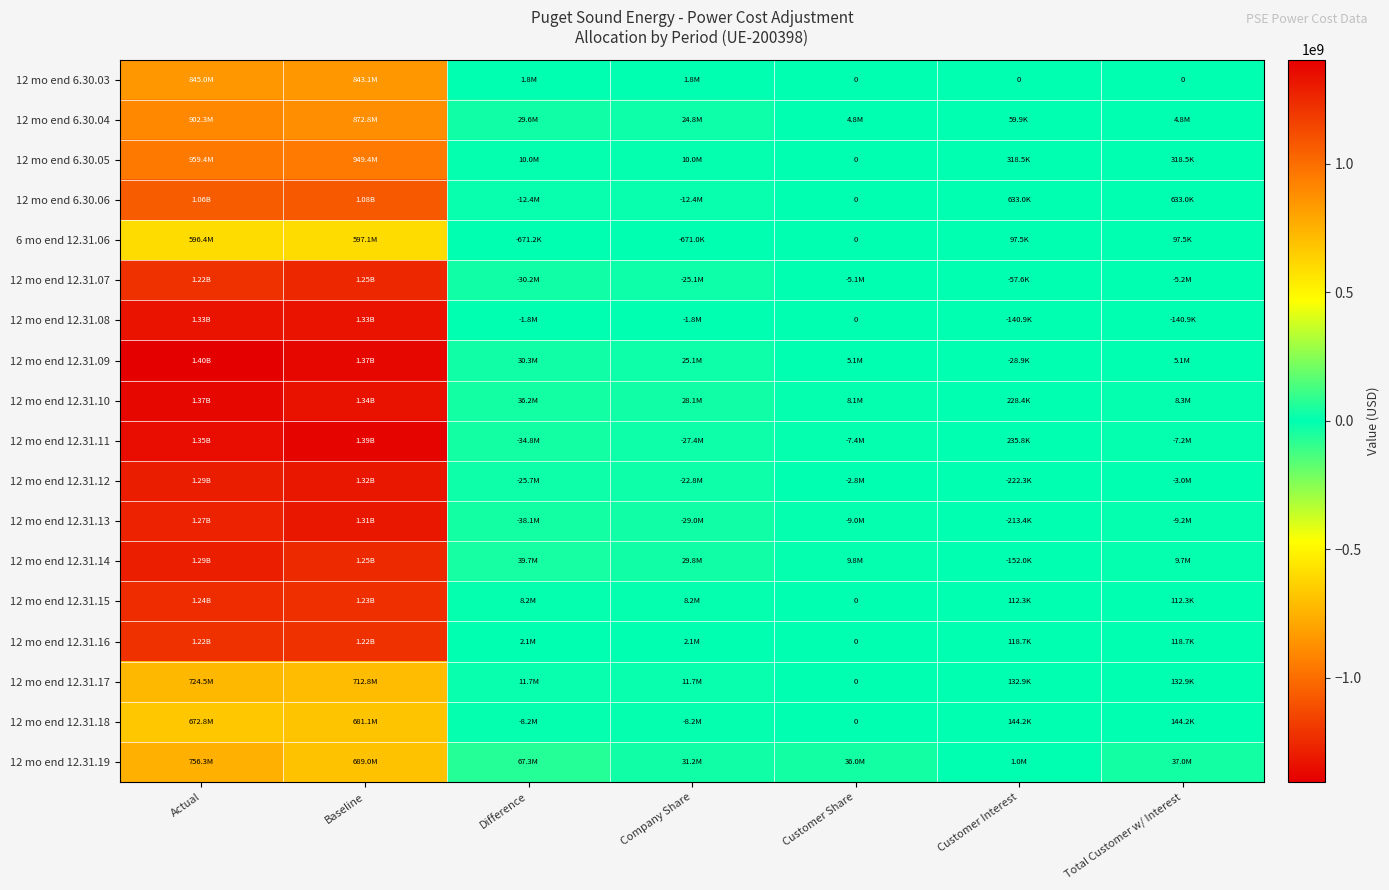

At which label is 12 mo end 12.31.10 closest to 686628760?

Baseline